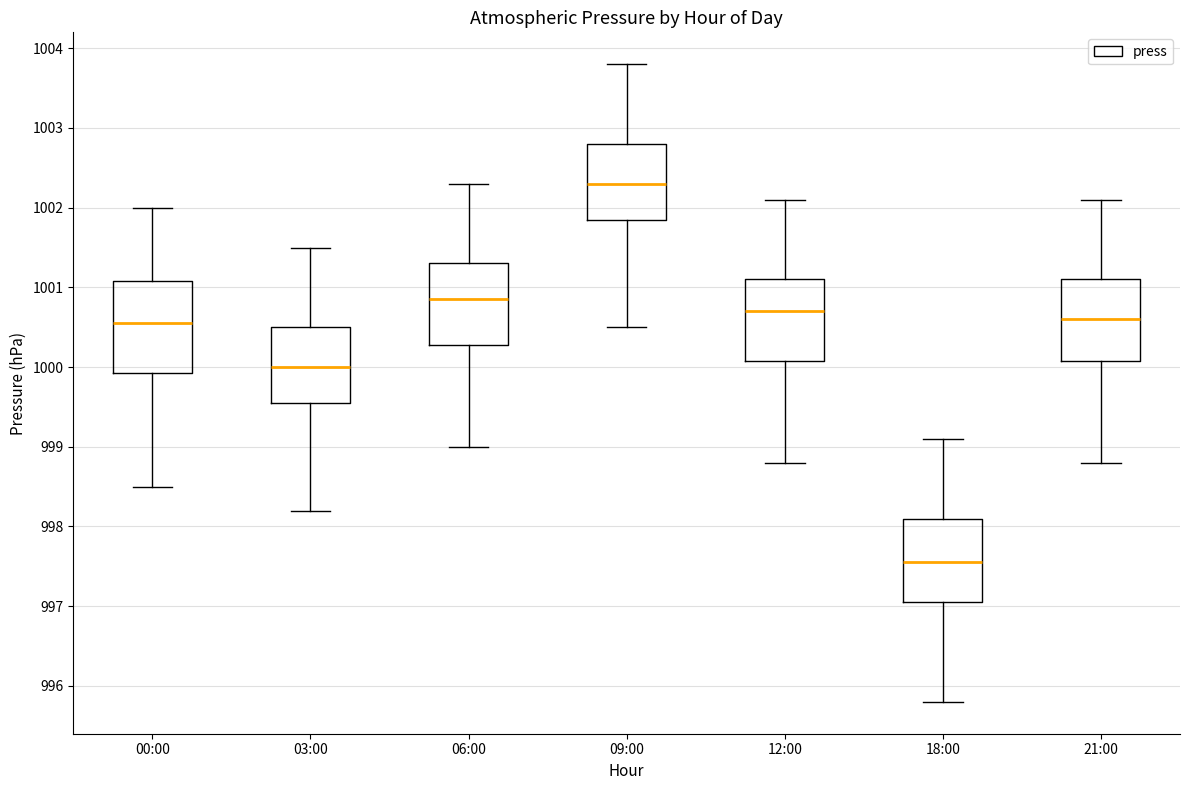

Where is the lower edge of the box for 03:00 on the y-axis? The values are not printed on the chart, so give them approximately, as read against the axis.

999.6